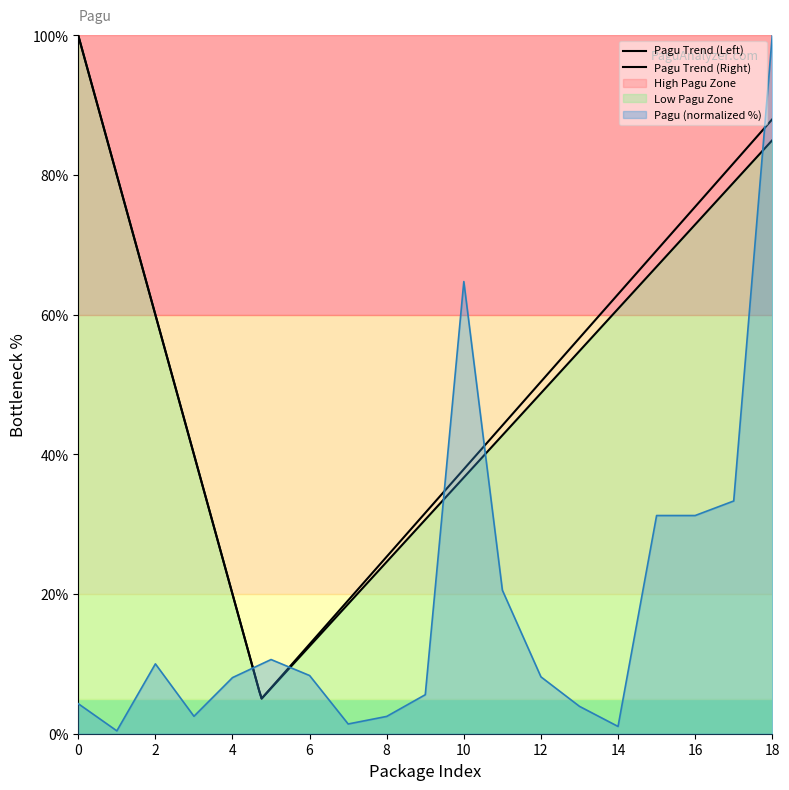

Reading left to right, extract all data points from this chart.

4.3	0.4	10.0	2.5	8.0	10.6	8.3	1.4	2.5	5.6	64.8	20.6	8.1	3.9	1.0	31.2	31.2	33.3	100.0